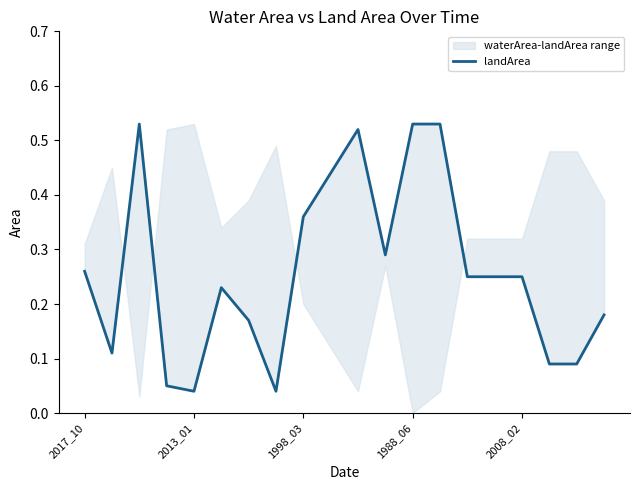

The chart shows a value of 0.1 at 15. True or false?

False